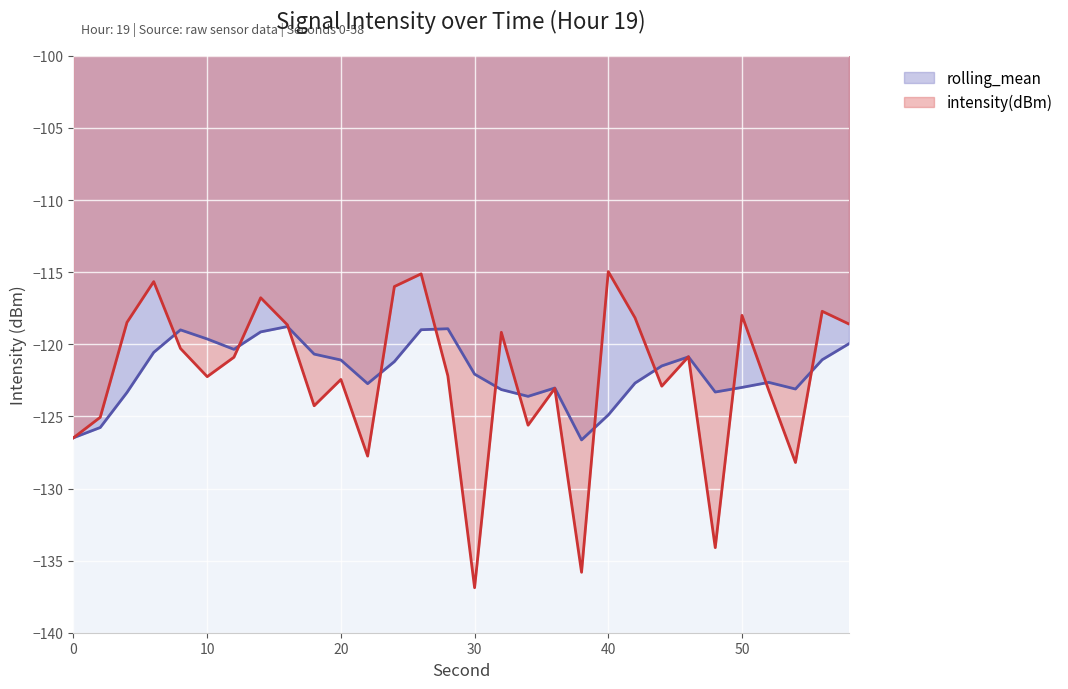

What is the greatest value displayed?

-115.0